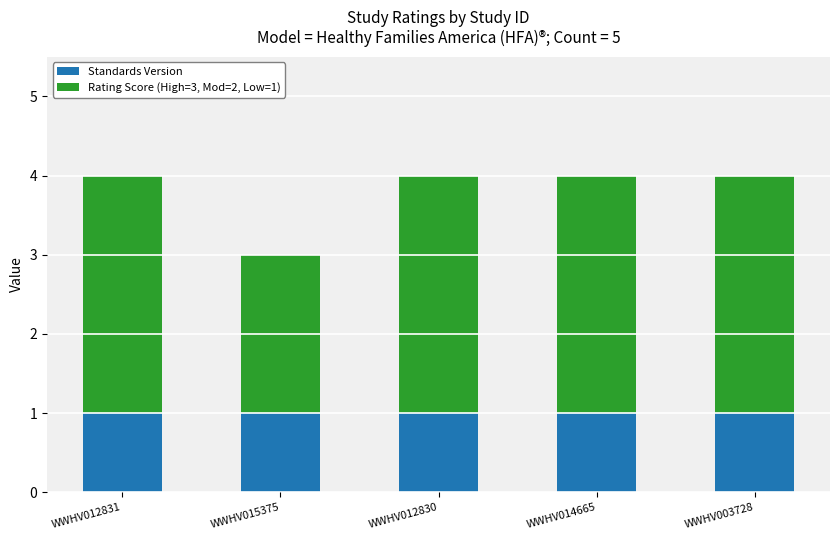

What is the total value across all series at WWHV015375?

3